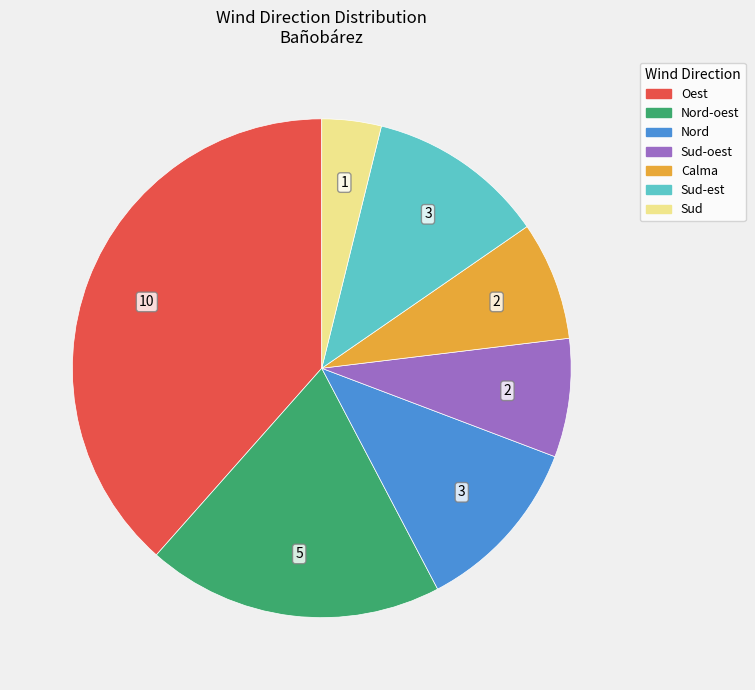

How many segments does this pie chart have?

7